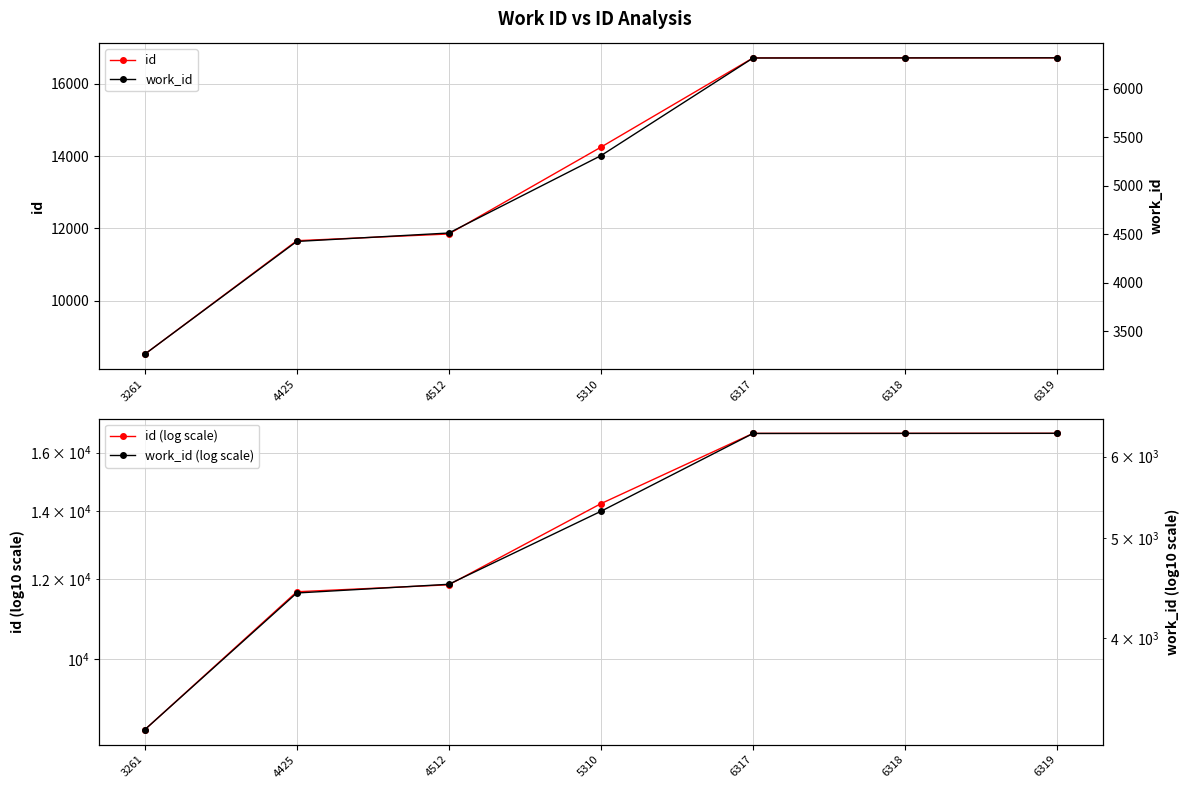

What is the sum of the id (log scale) values at 4425 and 6318?

28376